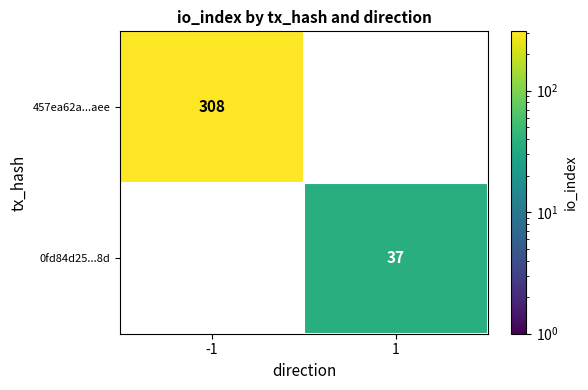

The value of 0fd84d25...8d at 1 is 37. True or false?

True